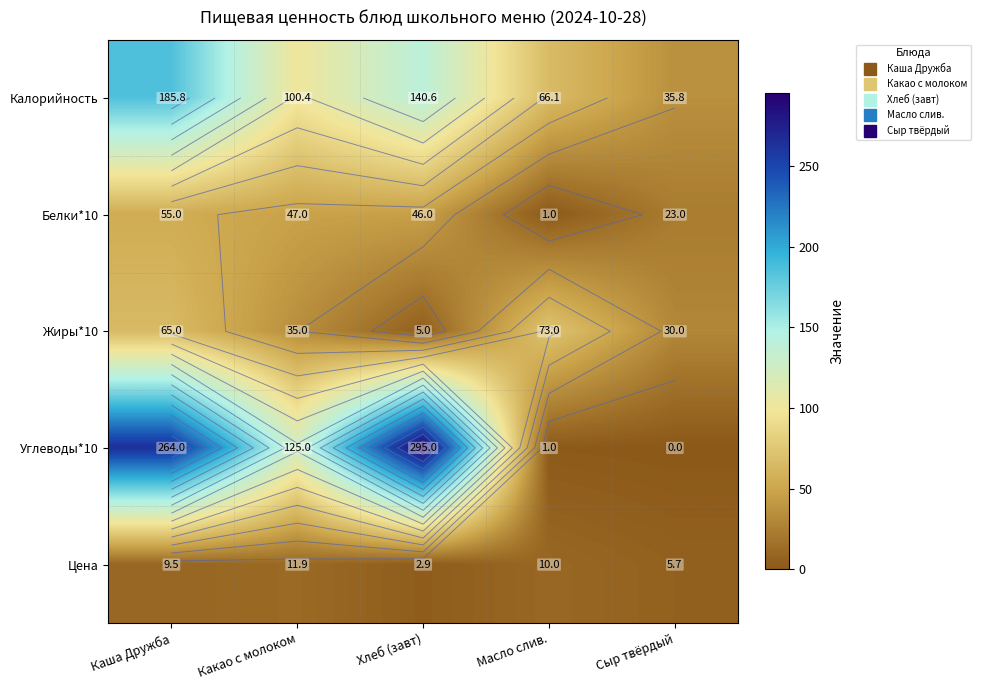

What is the difference between the Белки*10 values at Какао с молоком and Каша Дружба?

8.0